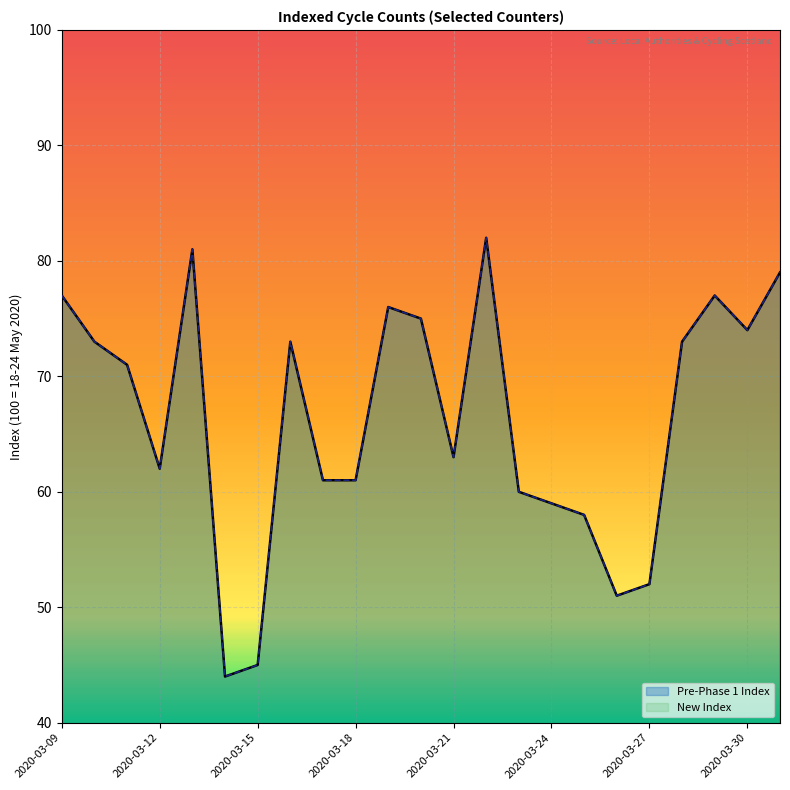

True or false: Pre-Phase 1 Index has a value of 109 at 2020-03-22.

False